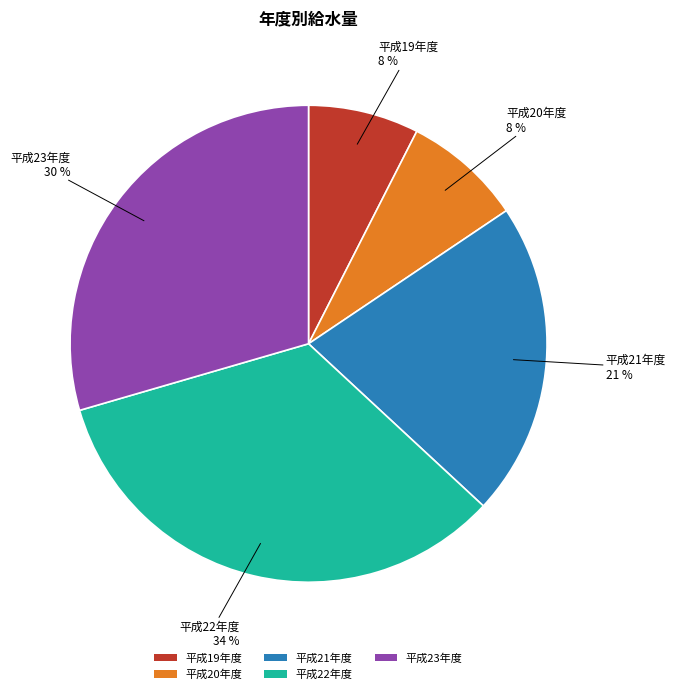

Between 平成21年度 and 平成22年度, which is larger?

平成22年度